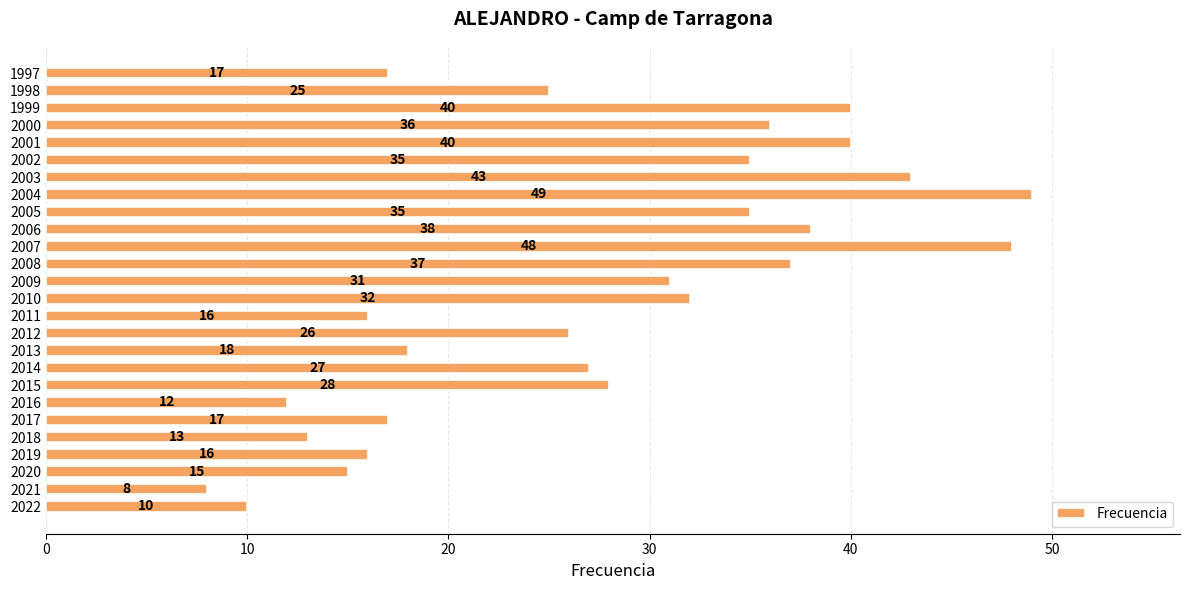

Is it true that the value at 2018 is 21?

False